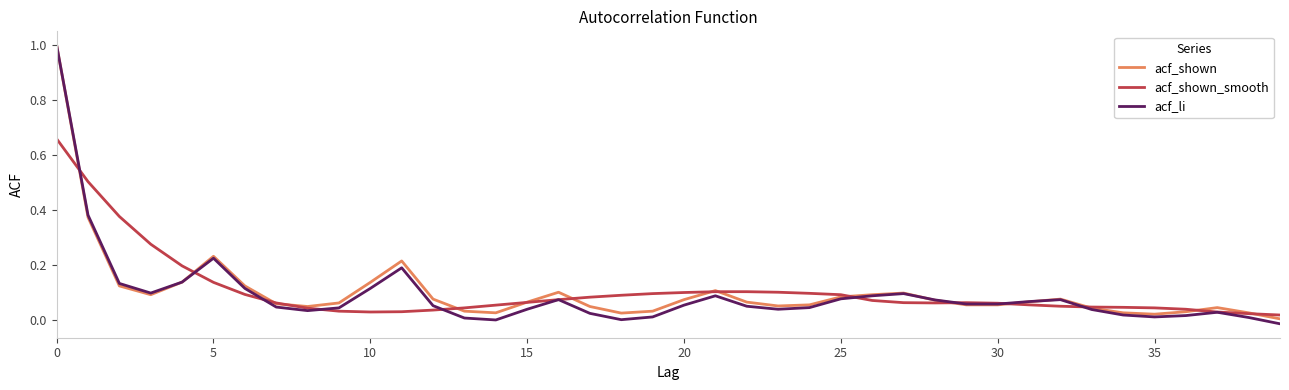

What is the maximum value for acf_li?

1.0